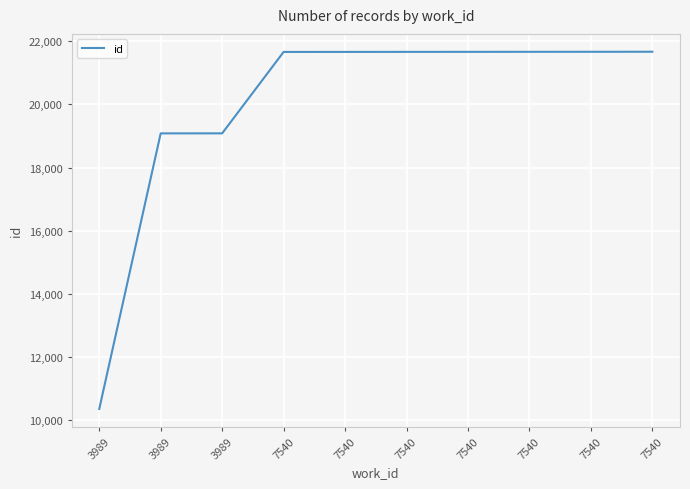

True or false: the data has more than 0 interior local peaks.

False